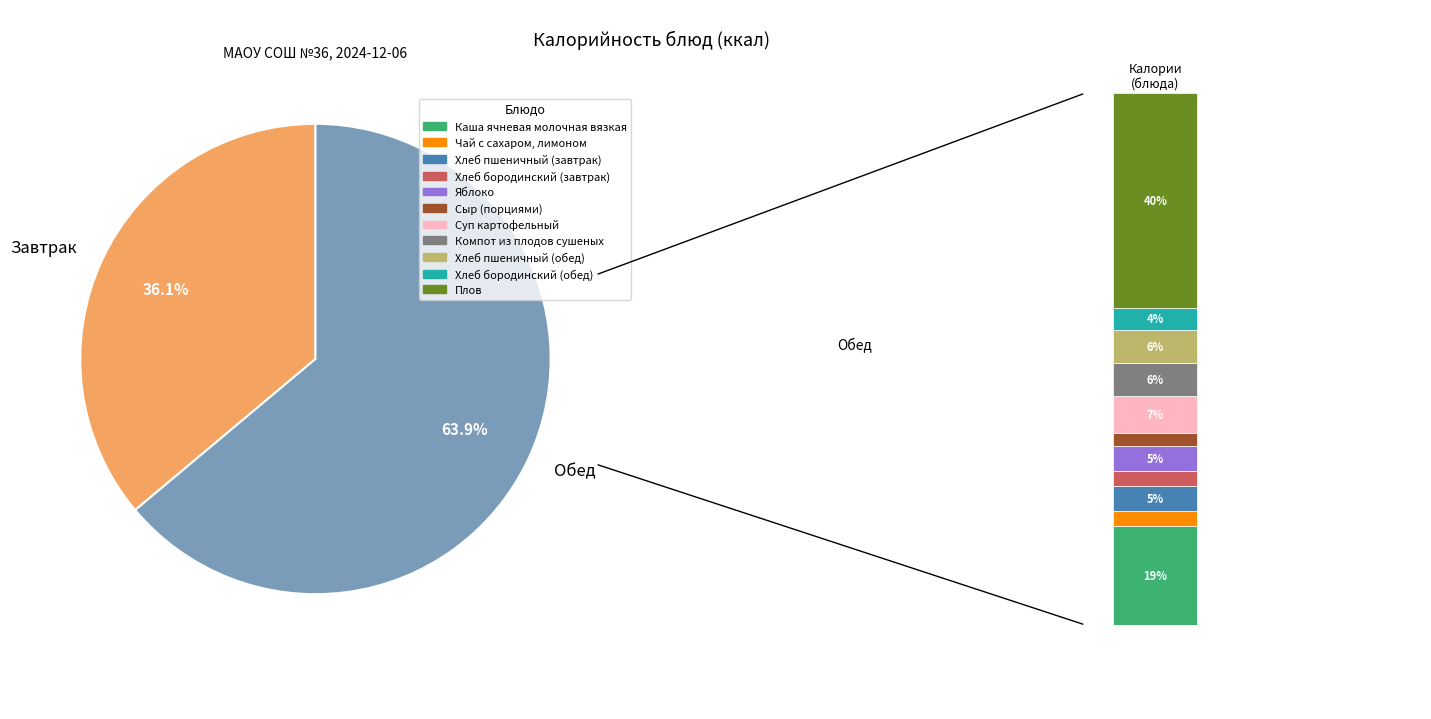

What is the ratio of the value at Суп картофельный to the value at Хлеб бородинский (завтрак)?

2.5